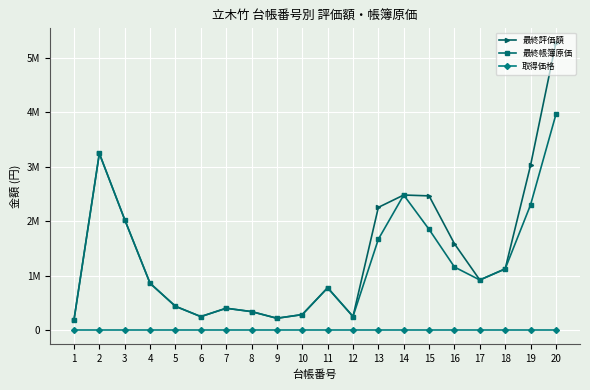

Which series has the widest spread of values?

最終評価額